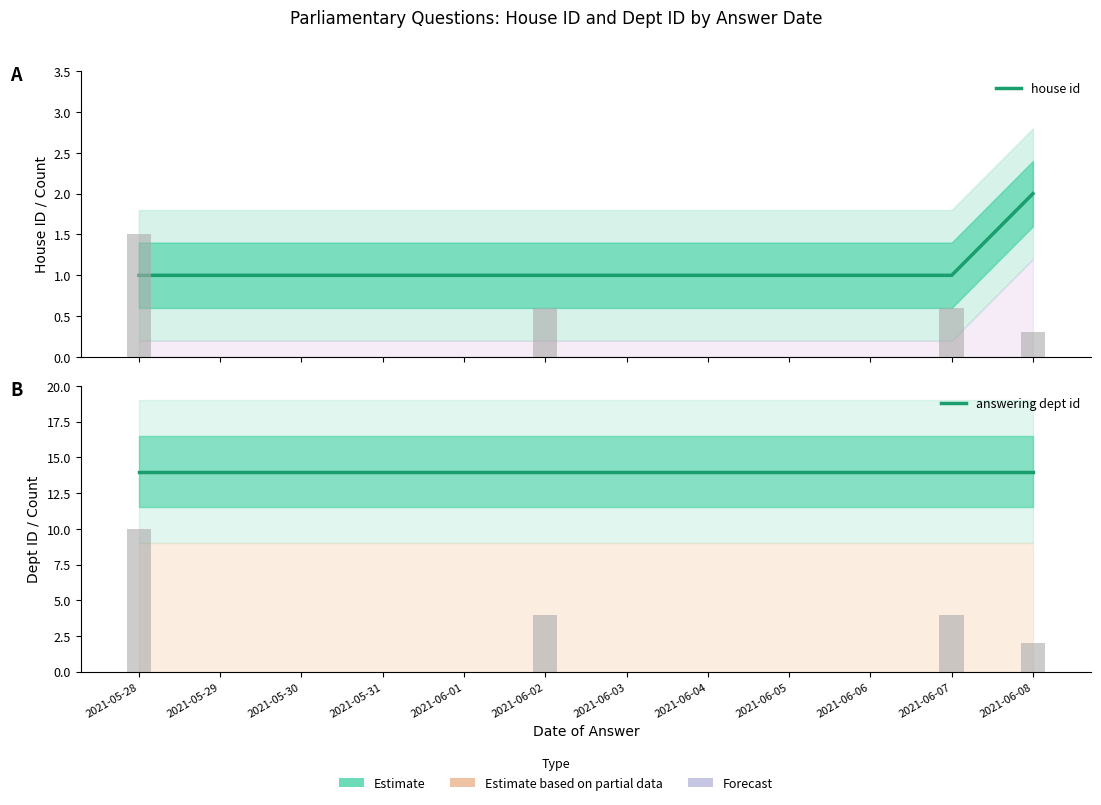

Is it true that answering dept id equals 14 at 2021-06-07?

True